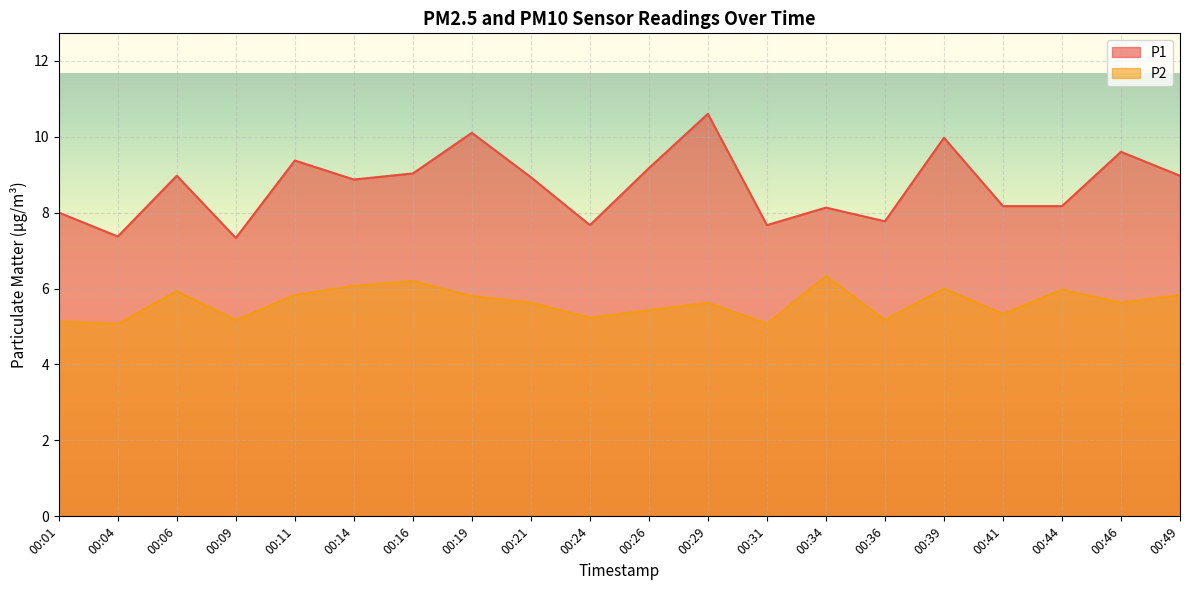

What is the value of the P1 point at the 7th from the left?

9.0